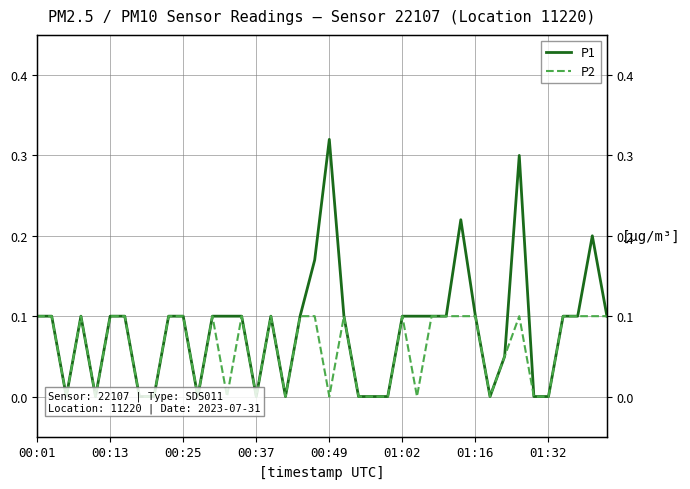

True or false: P2 and P1 intersect in this chart.

False